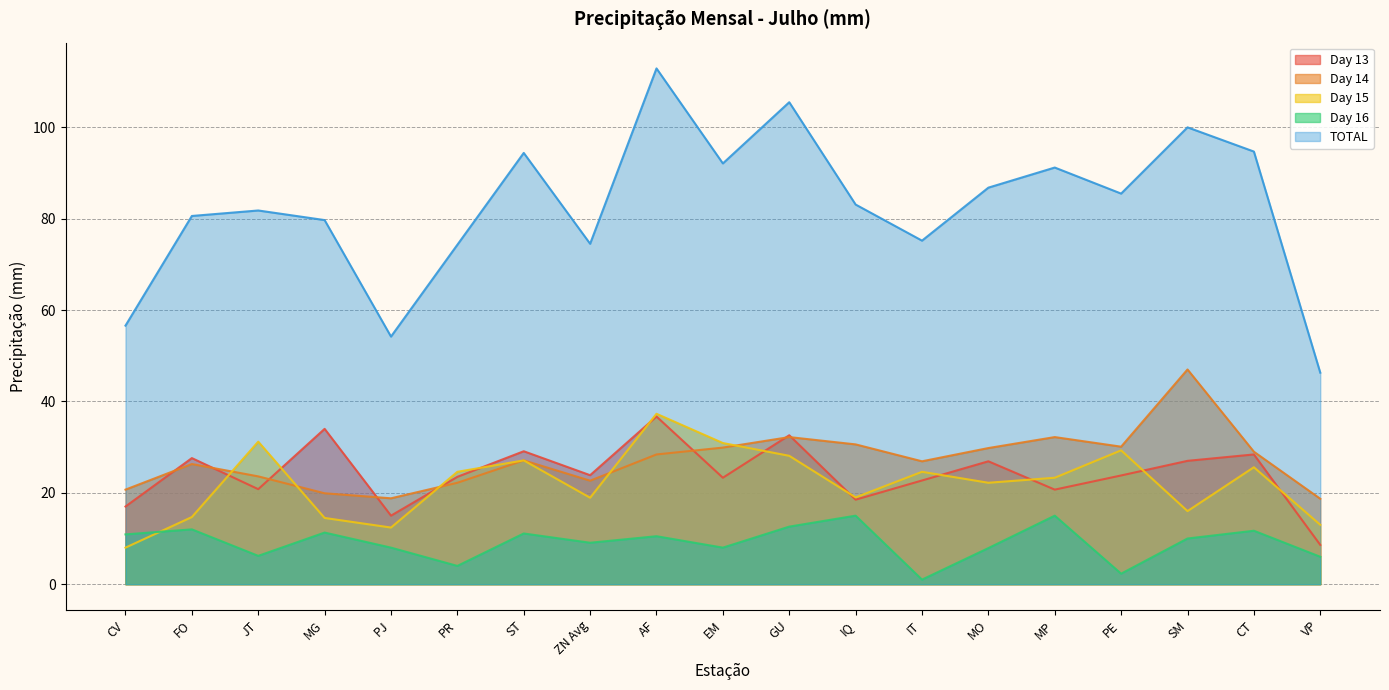

What is the label of the 4th point from the right?

PE